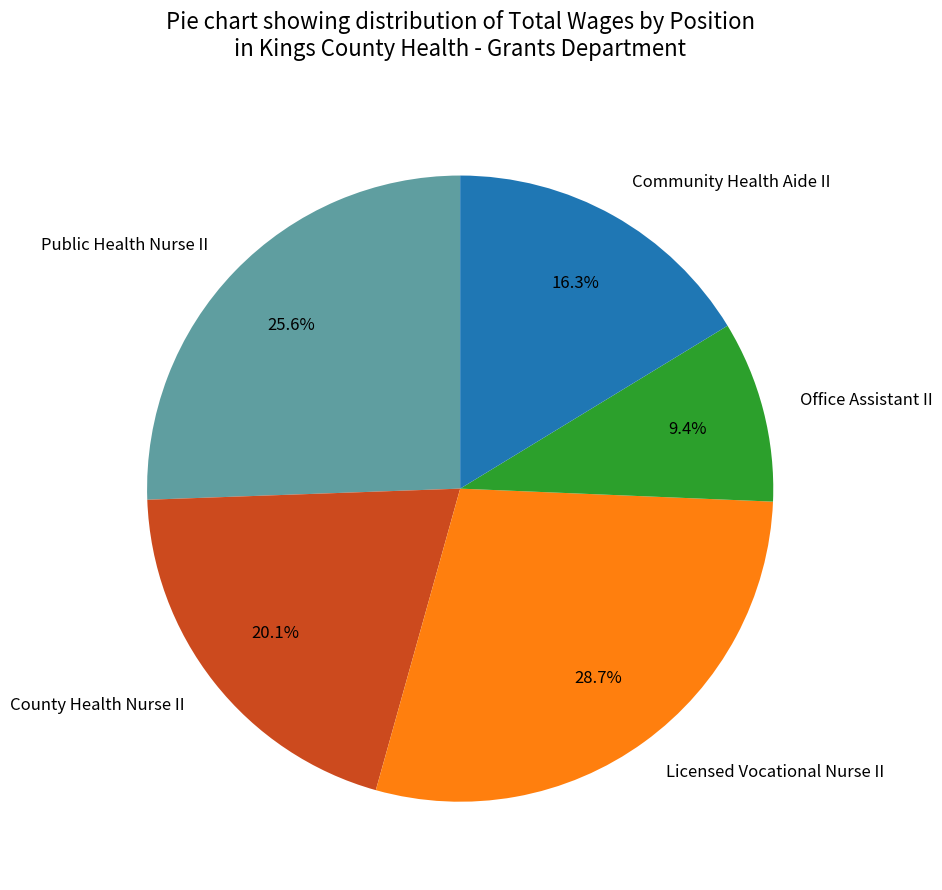

To the nearest percent, what percentage of the pie is Licensed Vocational Nurse II?

29%